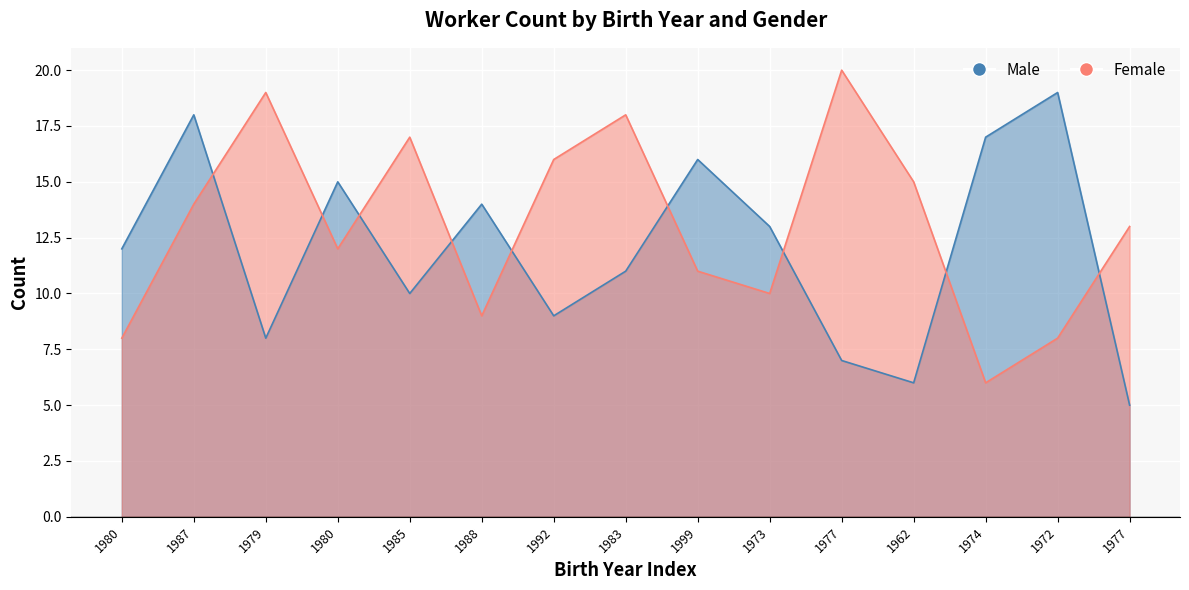

Reading left to right, extract all data points from this chart.

Male: 12	18	8	15	10	14	9	11	16	13	7	6	17	19	5
Female: 8	14	19	12	17	9	16	18	11	10	20	15	6	8	13